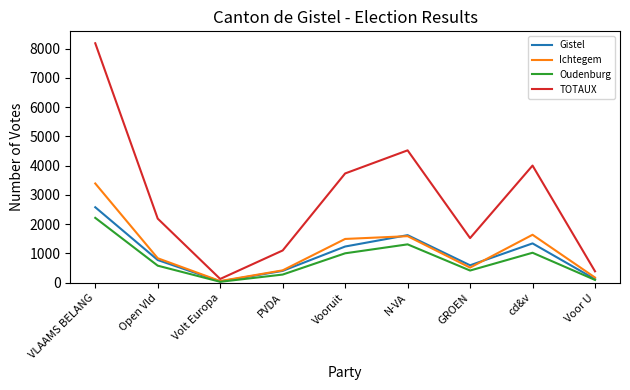

Is this an area chart (filled region under the line)?

No